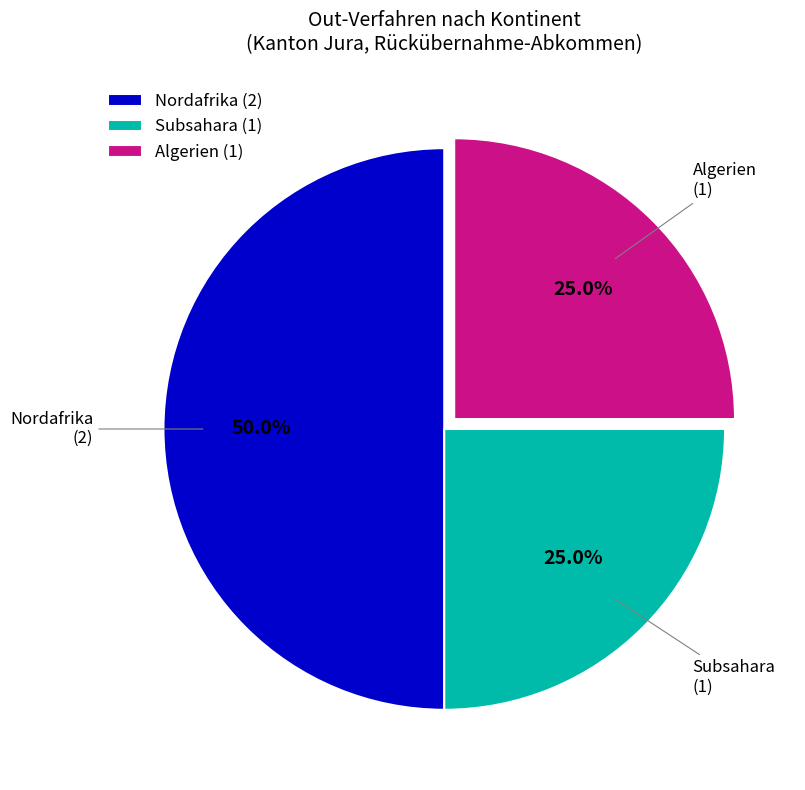

How many slices are in this pie chart?

3